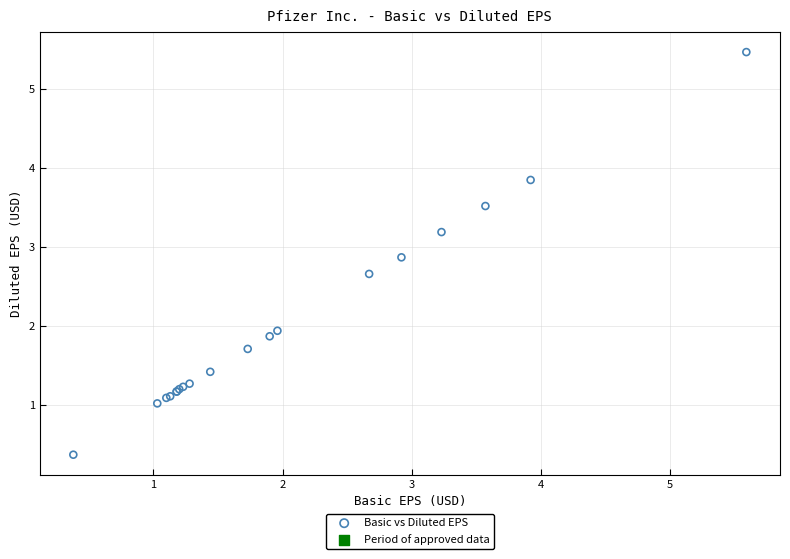

What Y value in the scatter plot is closest to 2?

1.9